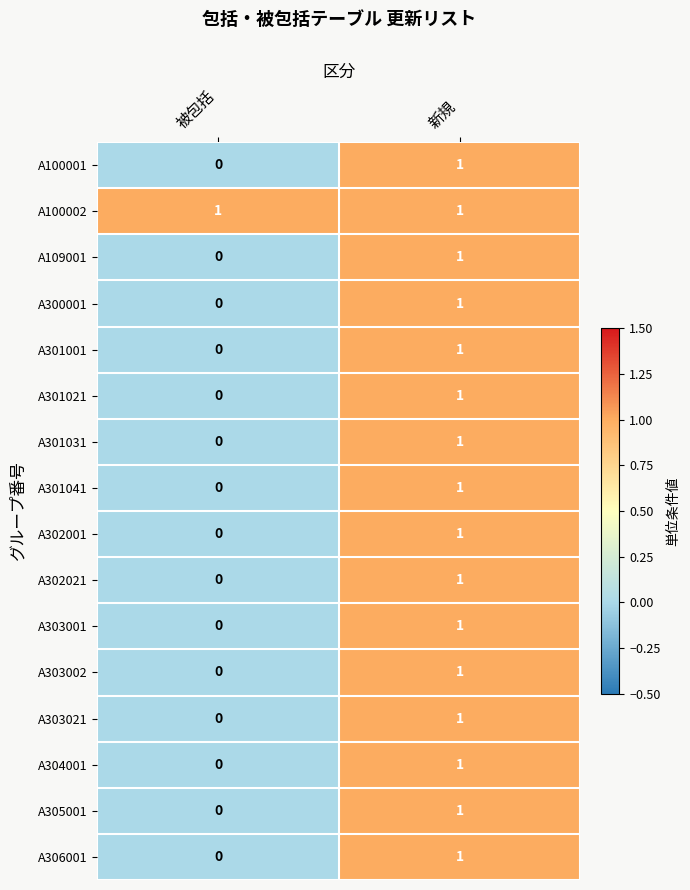

The value of A300001 at 新規 is 2. True or false?

False